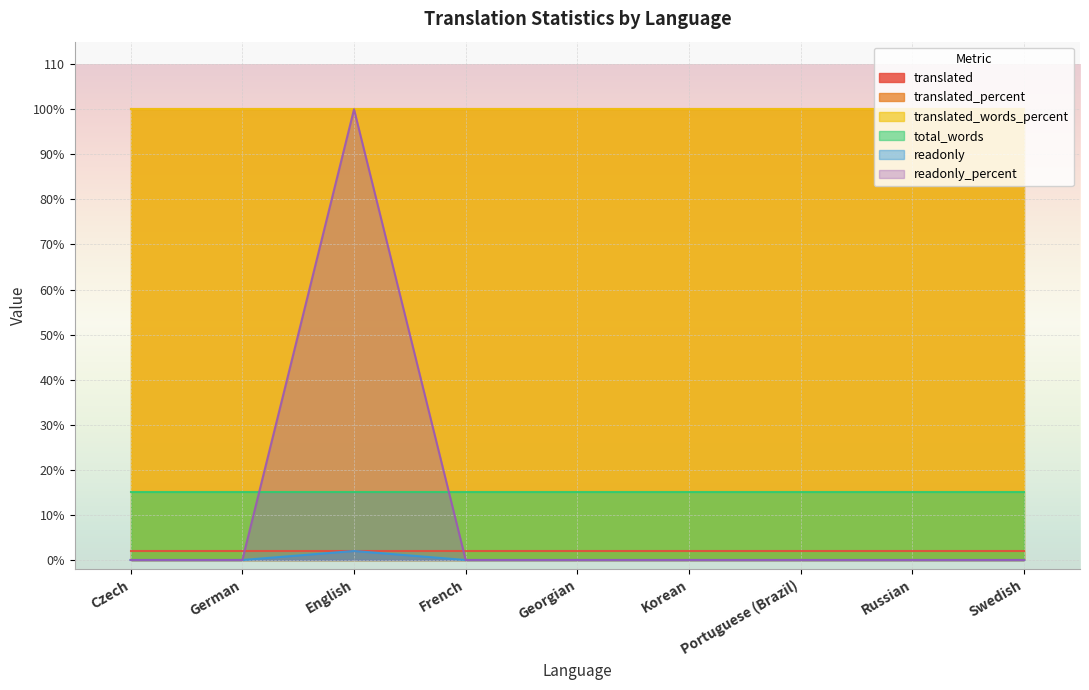

What is the label of the 7th point from the right?

English